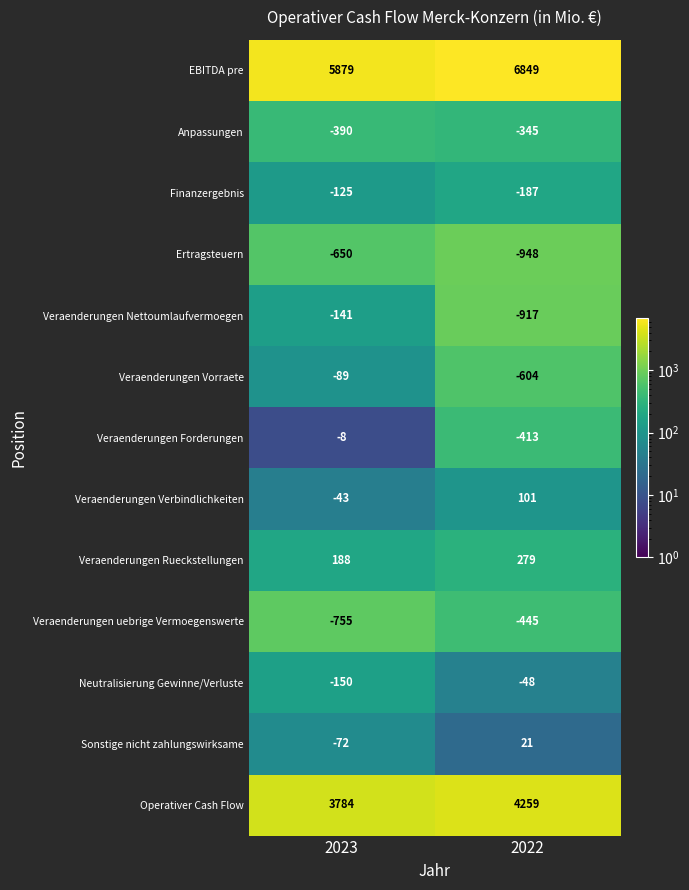

Rank the categories by Veraenderungen Verbindlichkeiten value from lowest to highest.

2023, 2022